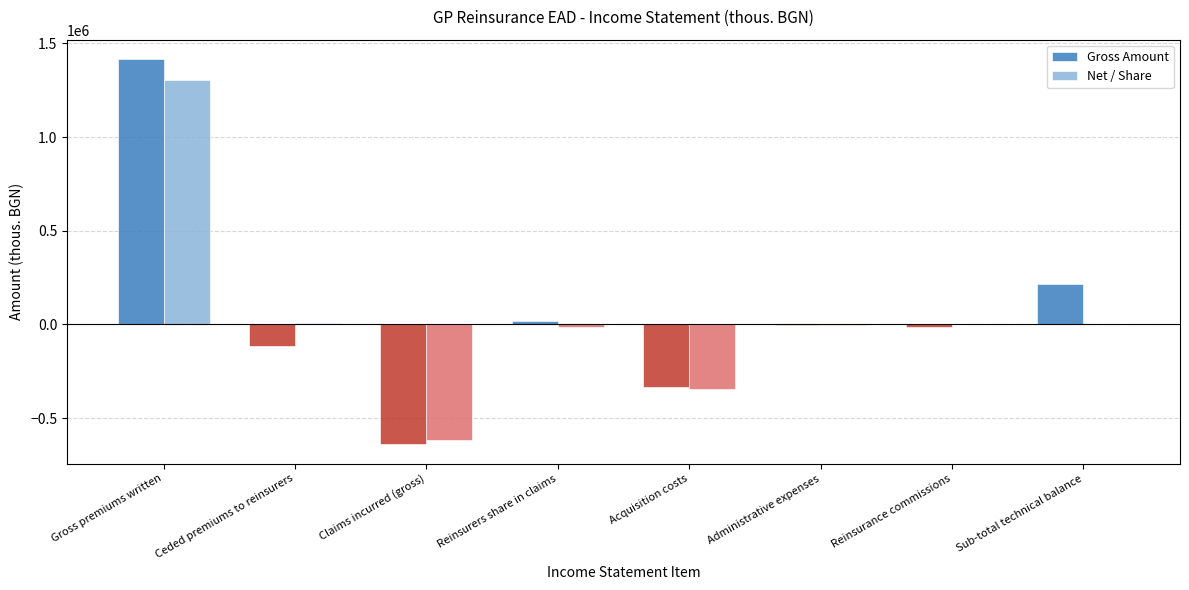

At which category is the sum across all series the highest?

Gross premiums written